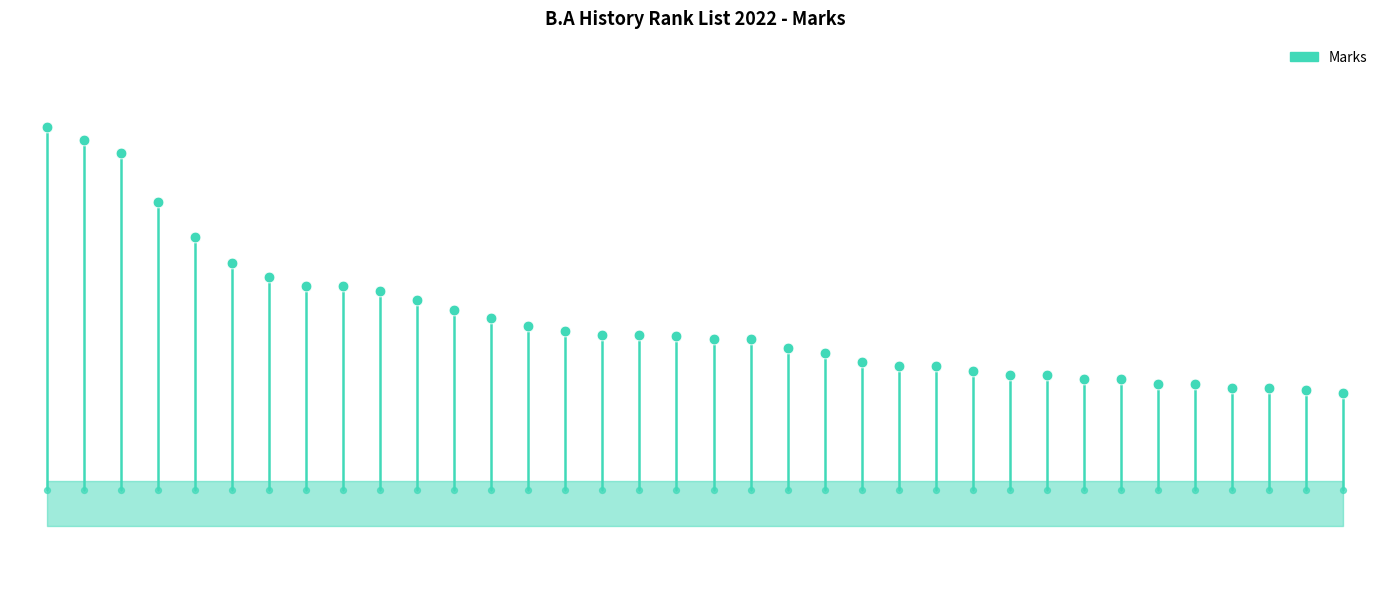

Approximately how many times larger is the value at 0 compared to 0?

1.3